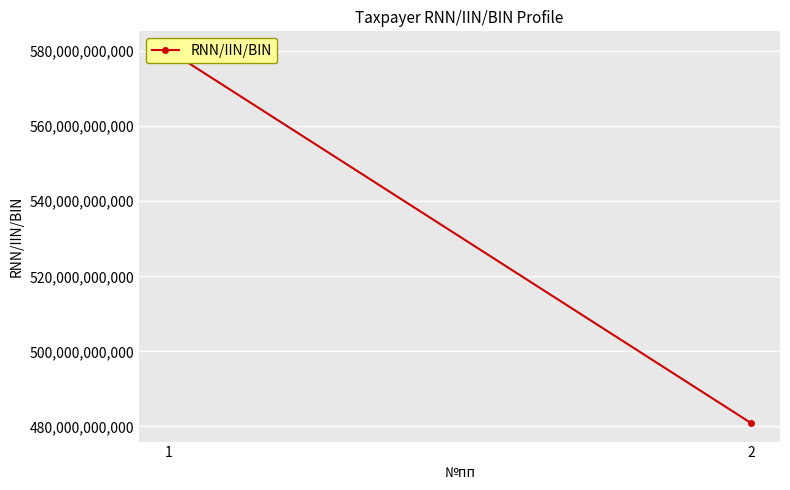

How many lines are shown in the chart?

1